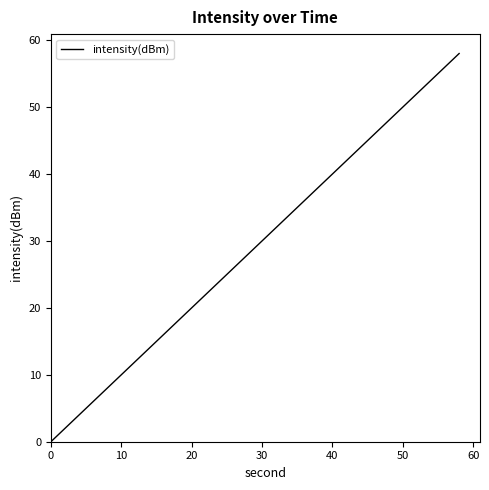

What is the difference between the maximum and minimum values?

58